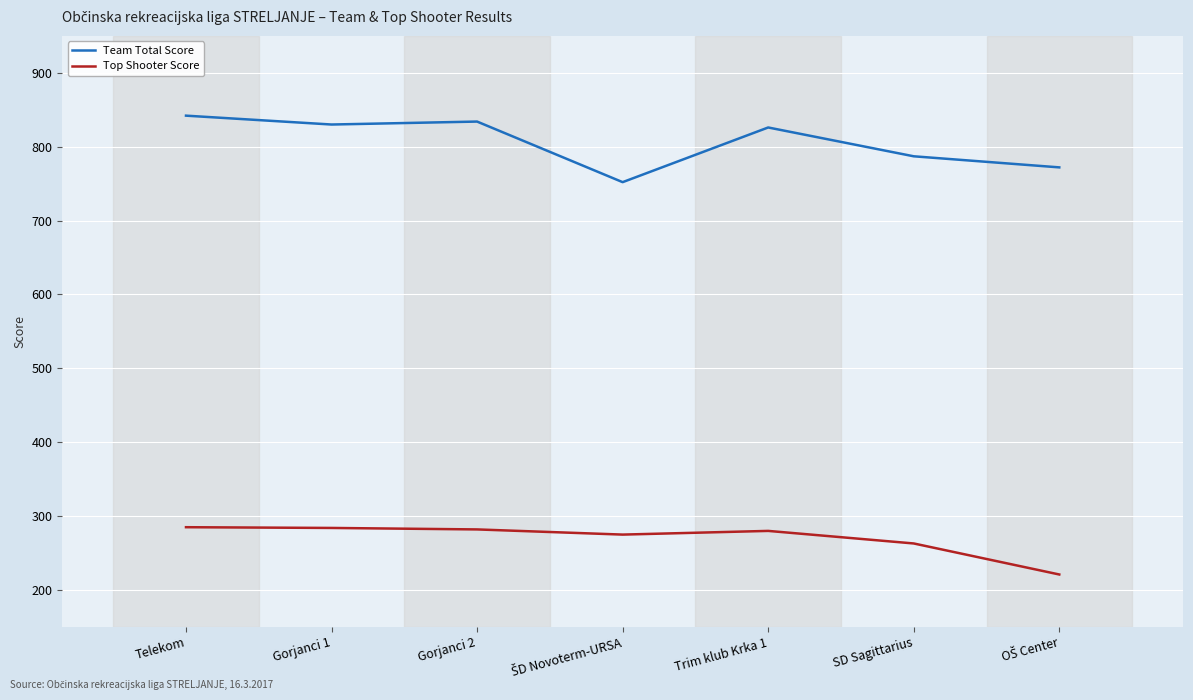

In Top Shooter Score, how many points are lower than both neighbors (excluding endpoints)?

1